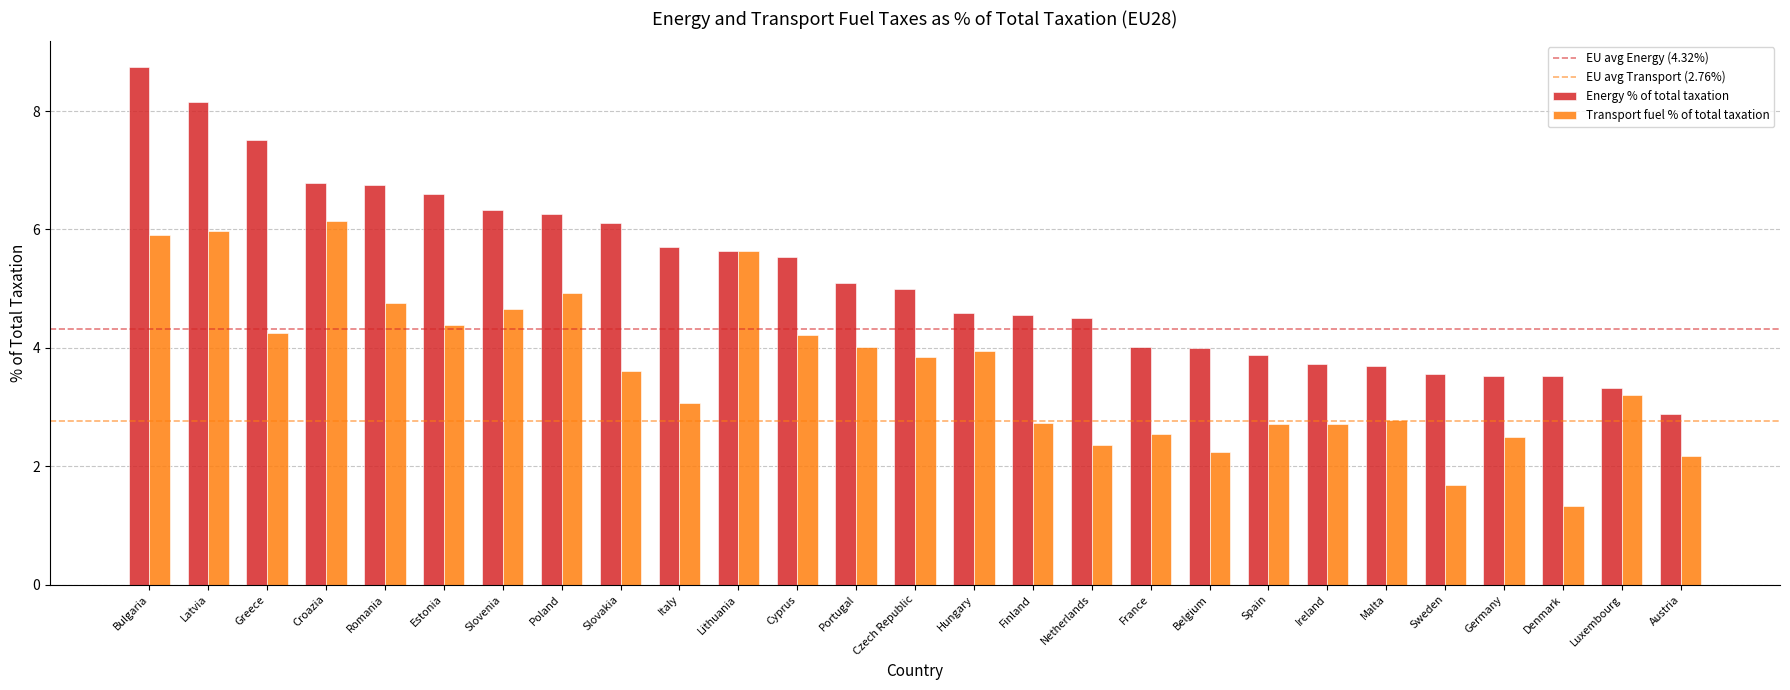

Does the chart contain any negative values?

No